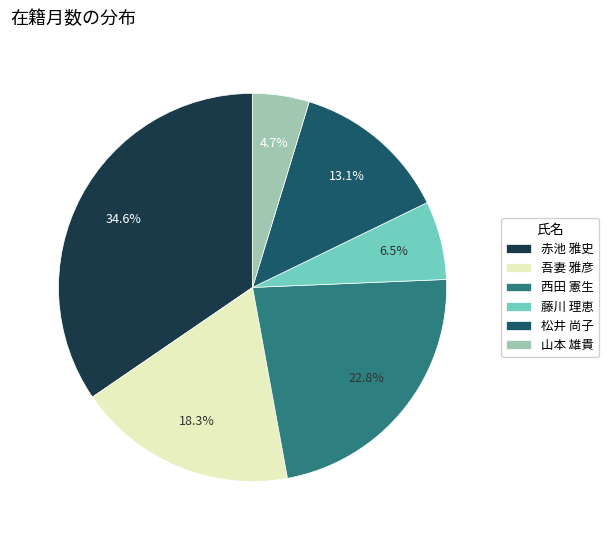

Rank the categories by value from lowest to highest.

山本 雄貴, 藤川 理恵, 松井 尚子, 吾妻 雅彦, 西田 憲生, 赤池 雅史